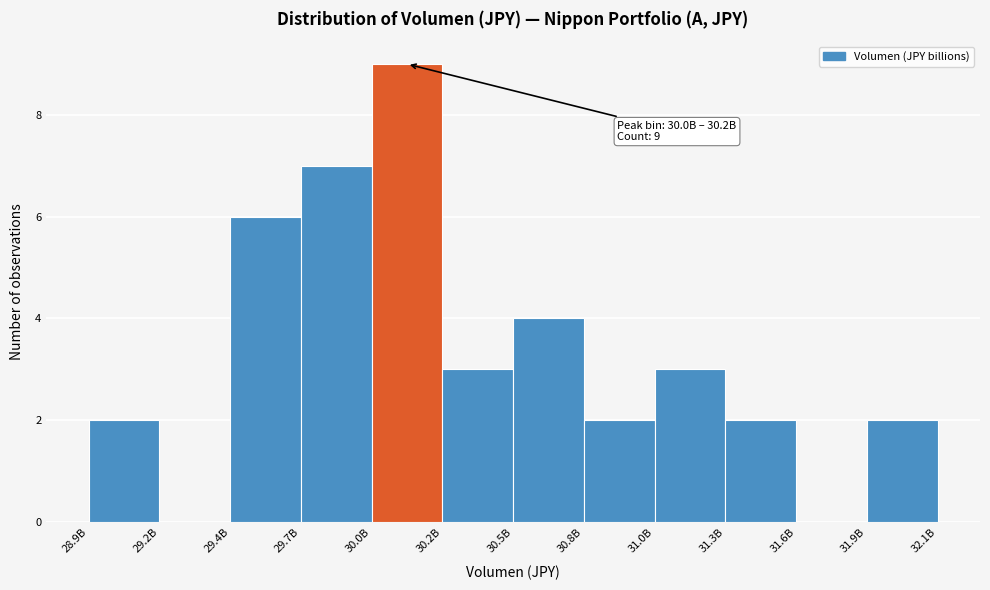

Reading right to left, what are all the values shown in this chart?

31.9B=2	31.6B=0	31.3B=2	31.0B=3	30.8B=2	30.5B=4	30.2B=3	30.0B=9	29.7B=7	29.4B=6	29.2B=0	28.9B=2